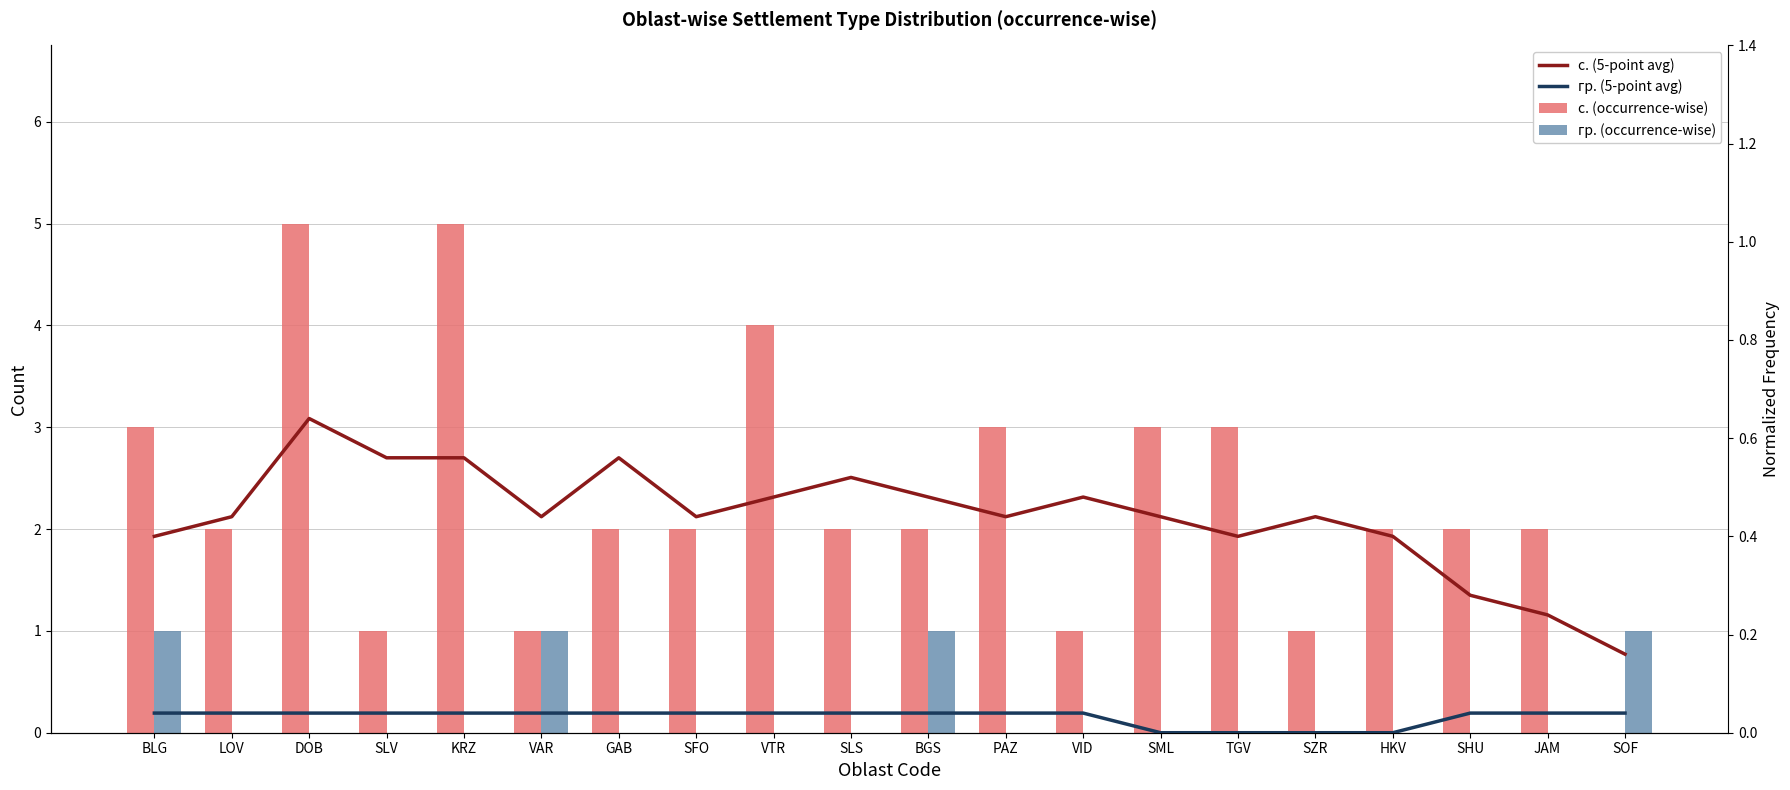

Where is гр. (occurrence-wise) nearest to the value 0?

LOV